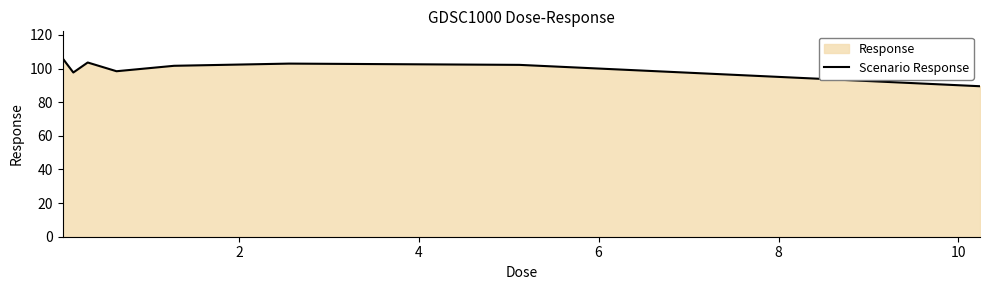

True or false: the data has more than 0 interior local peaks.

True